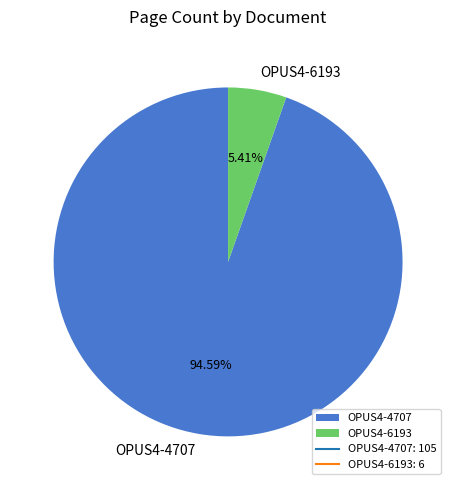

What is the smallest slice in the pie chart?

OPUS4-6193